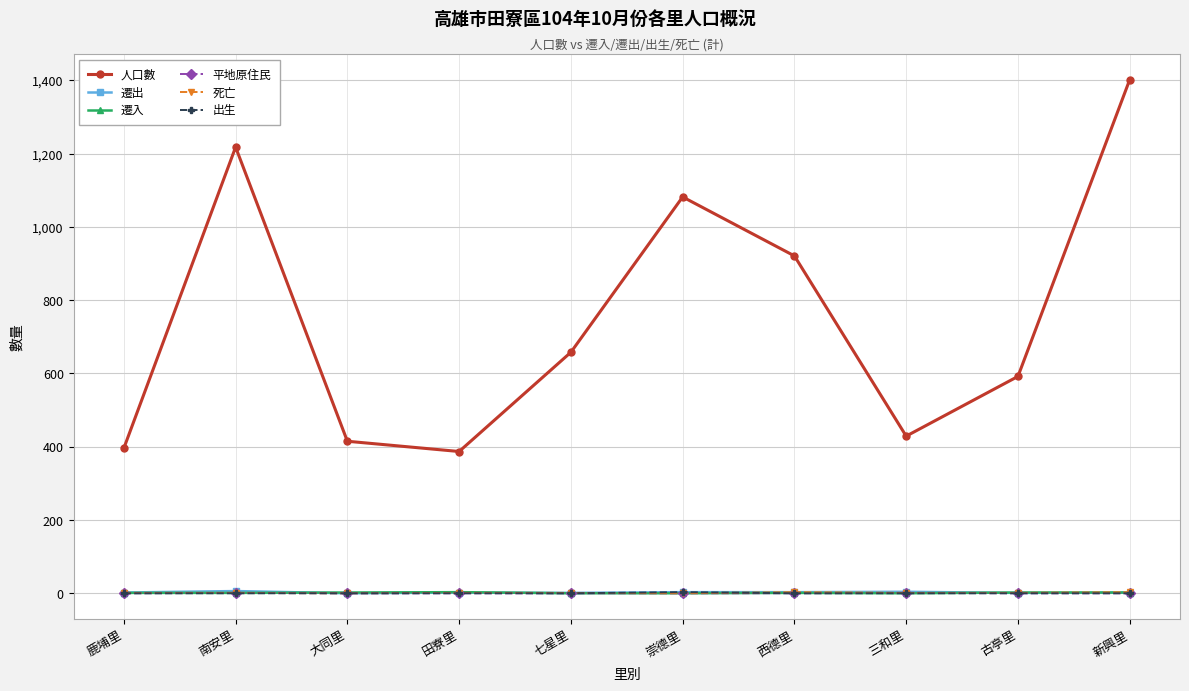

Which series has the largest total across all categories?

人口數